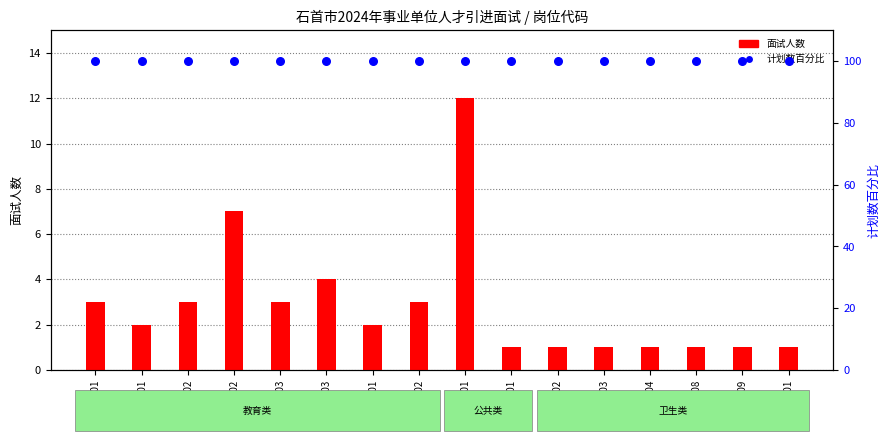

Which series has the largest total across all categories?

计划数百分比